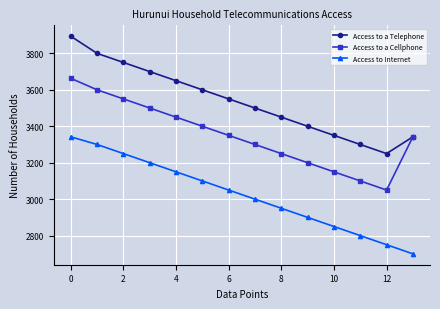

How many series are shown in this chart?

3